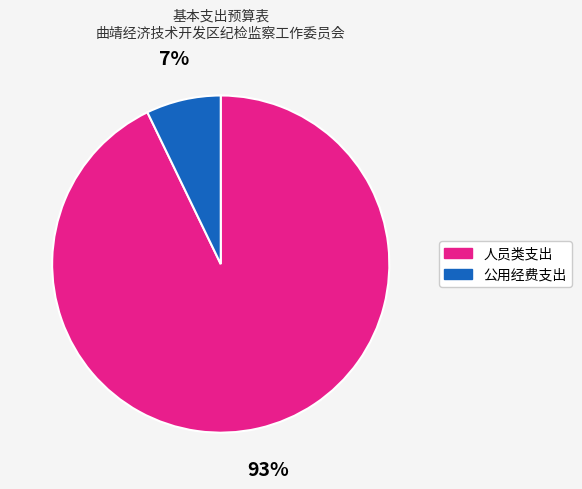

To the nearest percent, what is the difference between the largest and smallest slice percentages?

86%